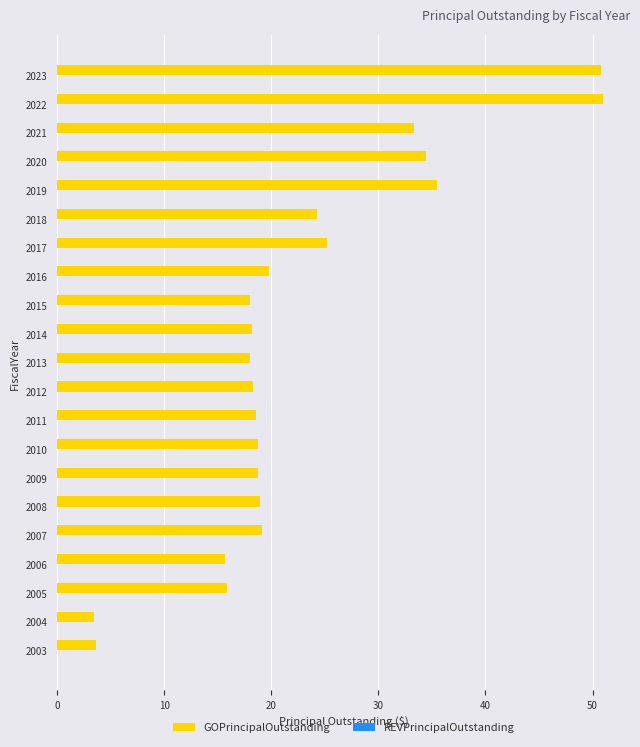

Approximately how many times larger is the value at 2012 compared to 2021?

0.5